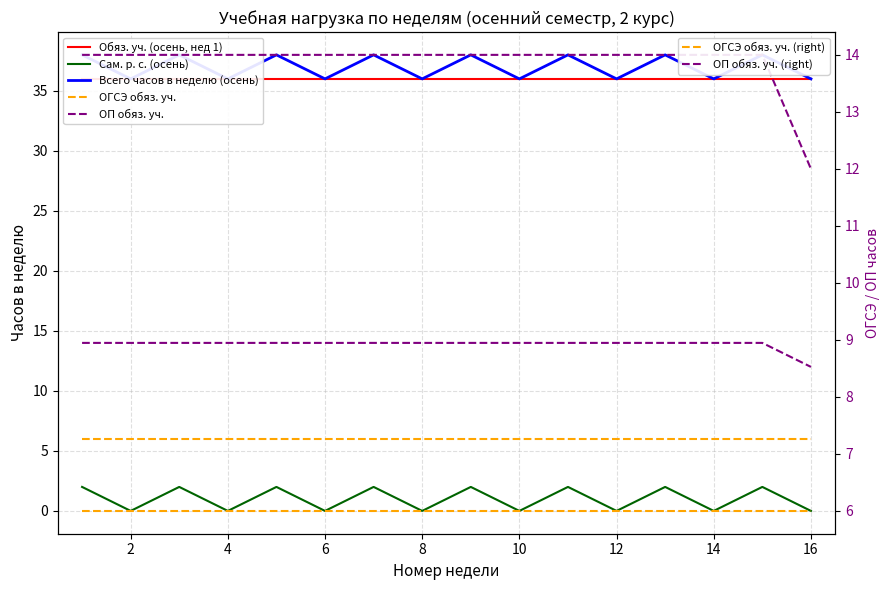

Is it true that ОП обяз. уч. equals 14 at 14?

True